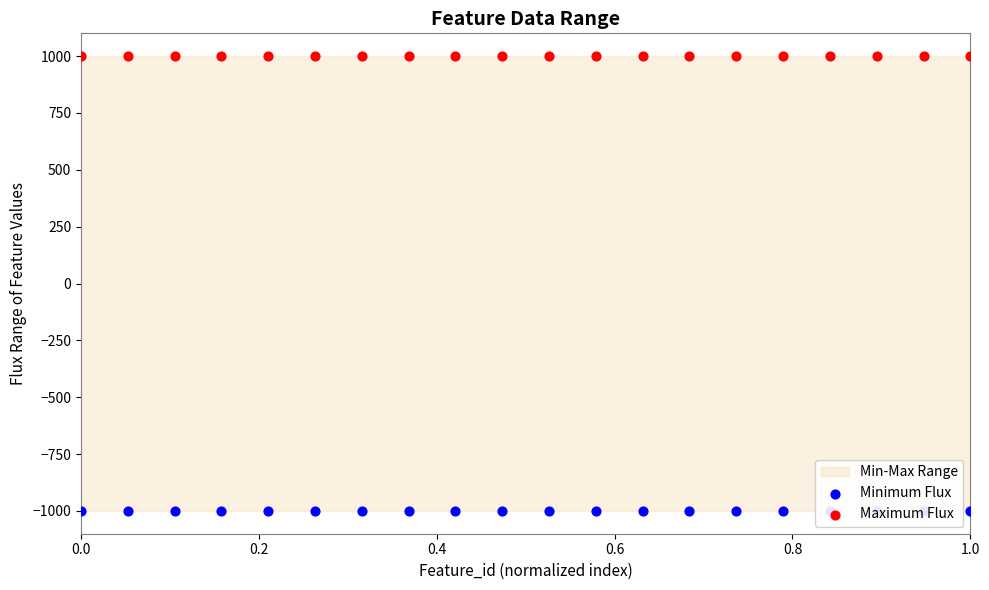

What are all the series names shown in the legend?

Minimum Flux, Maximum Flux